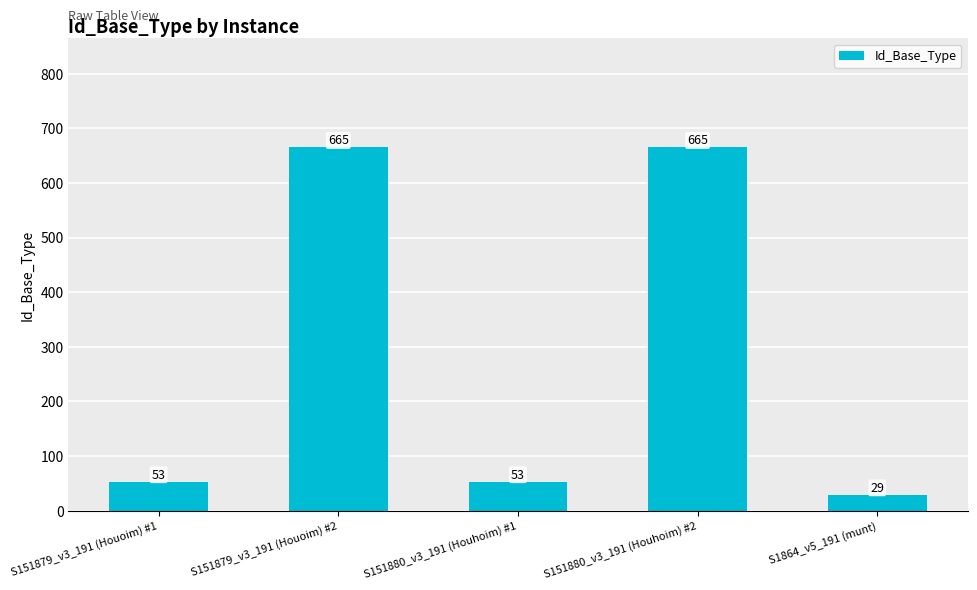

What is the sum of all values?

1465